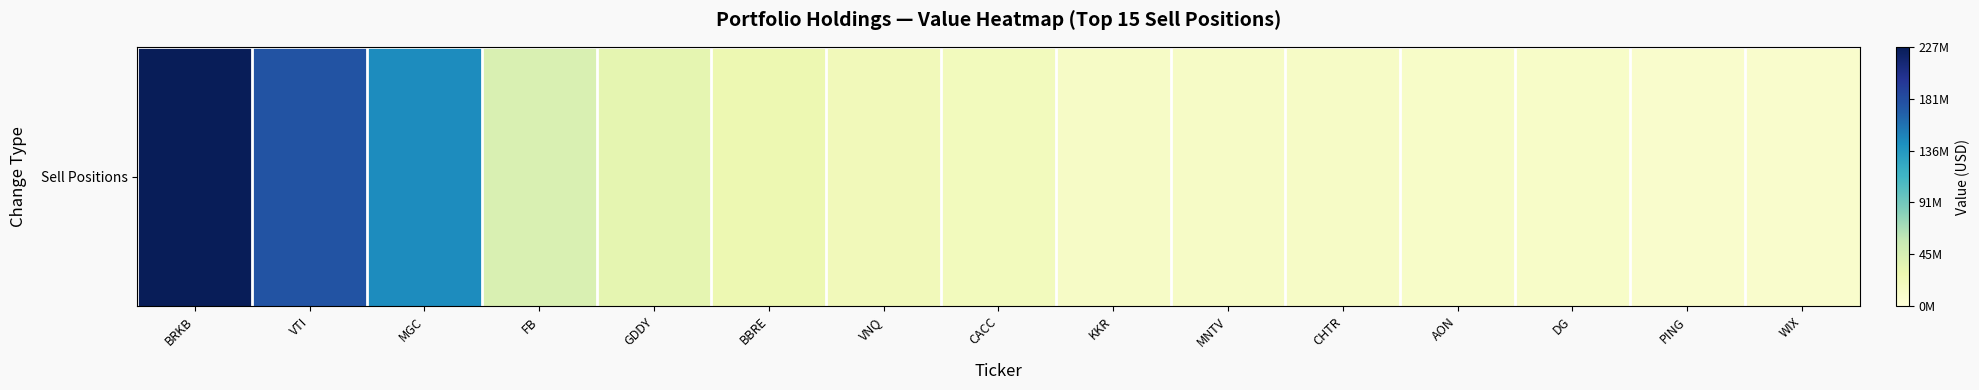

How many values exceed 20205000?

7